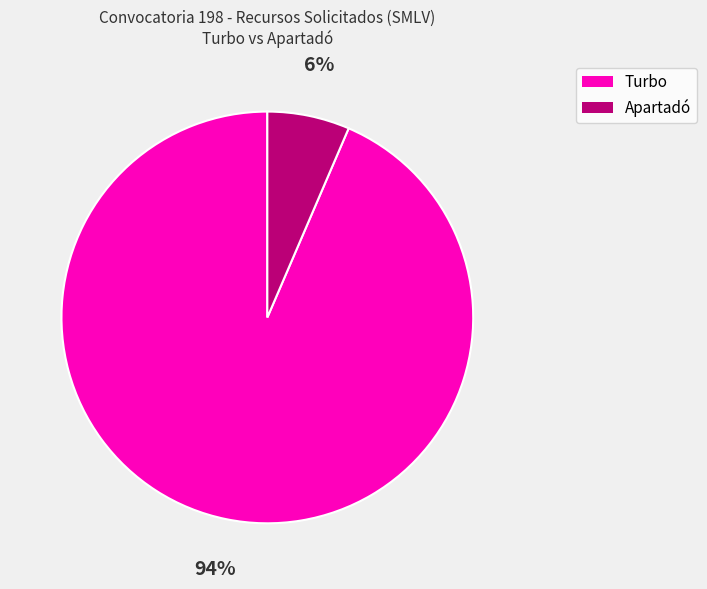

Is there any slice that represents more than half of the pie?

Yes